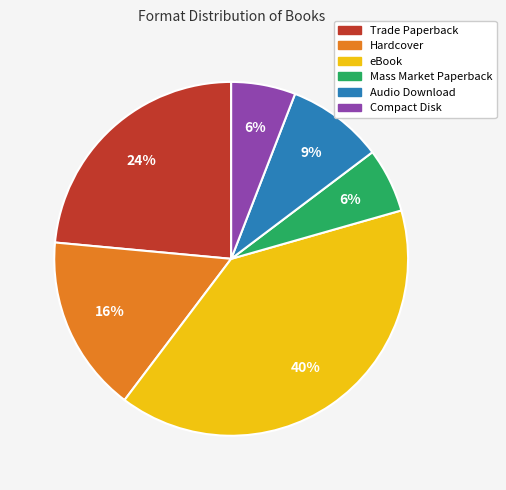

To the nearest percent, what is the combined percentage of Audio Download and Mass Market Paperback?

15%